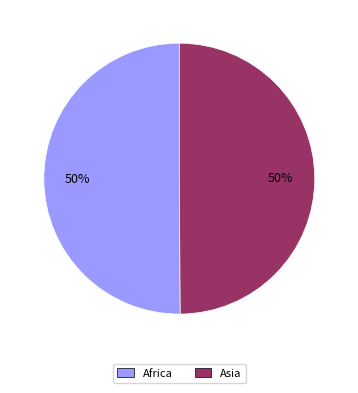

To the nearest percent, what portion does Asia represent?

50%